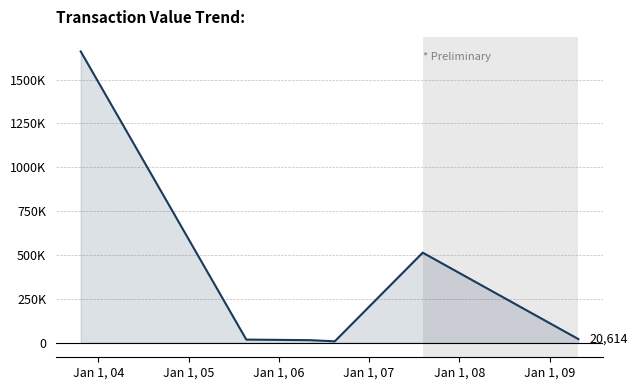

Is this an area chart (filled region under the line)?

Yes